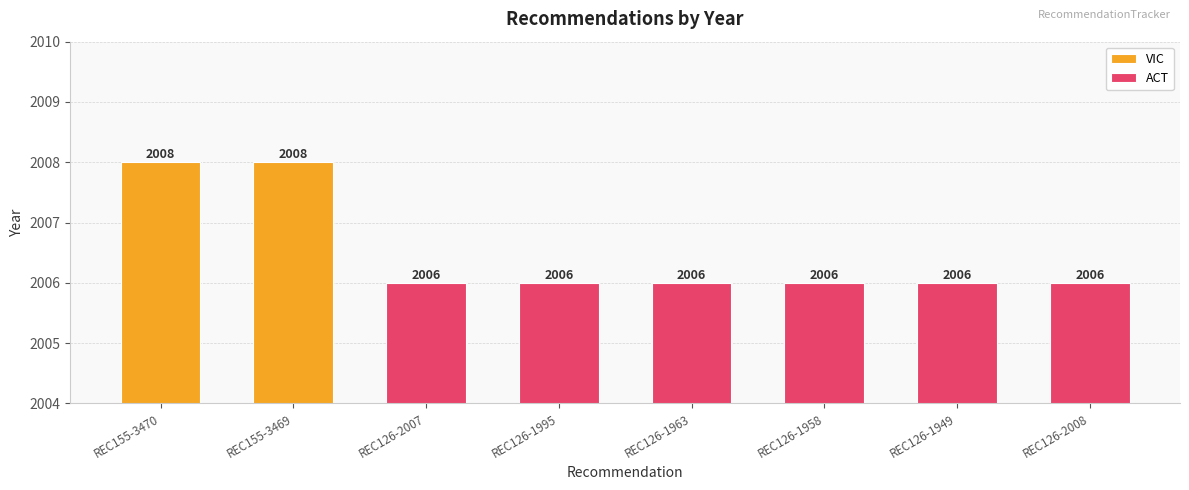

What is the label of the 7th bar from the left?

REC126-1949